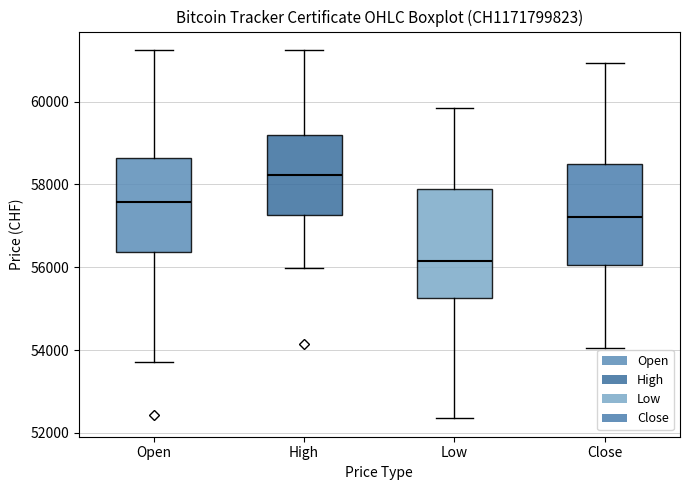

Reading left to right, read every box against the y-axis: the position of its median line, the range the box covers, and the ends of its whiskers. The values are not printed on the chart, so give them approximately, as read against the axis.

Open: median 57600, box 56400 to 58600, whiskers 53800 to 61200
High: median 58200, box 57200 to 59200, whiskers 56000 to 61200
Low: median 56200, box 55200 to 57800, whiskers 52400 to 59800
Close: median 57200, box 56000 to 58400, whiskers 54000 to 61000